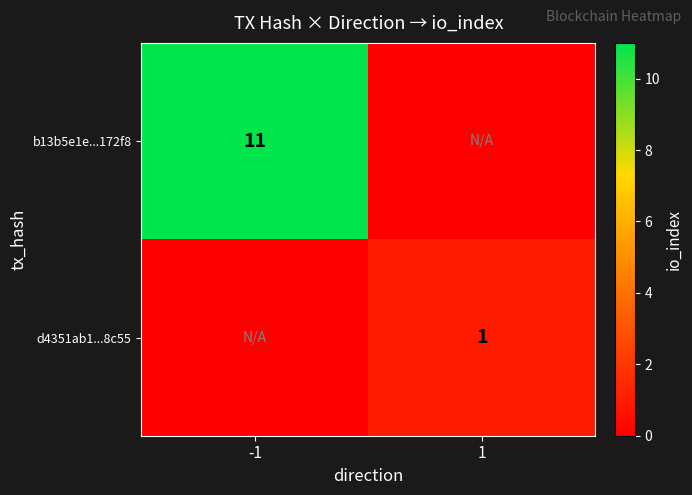

The value of d4351ab1...8c55 at 1 is 1. True or false?

True